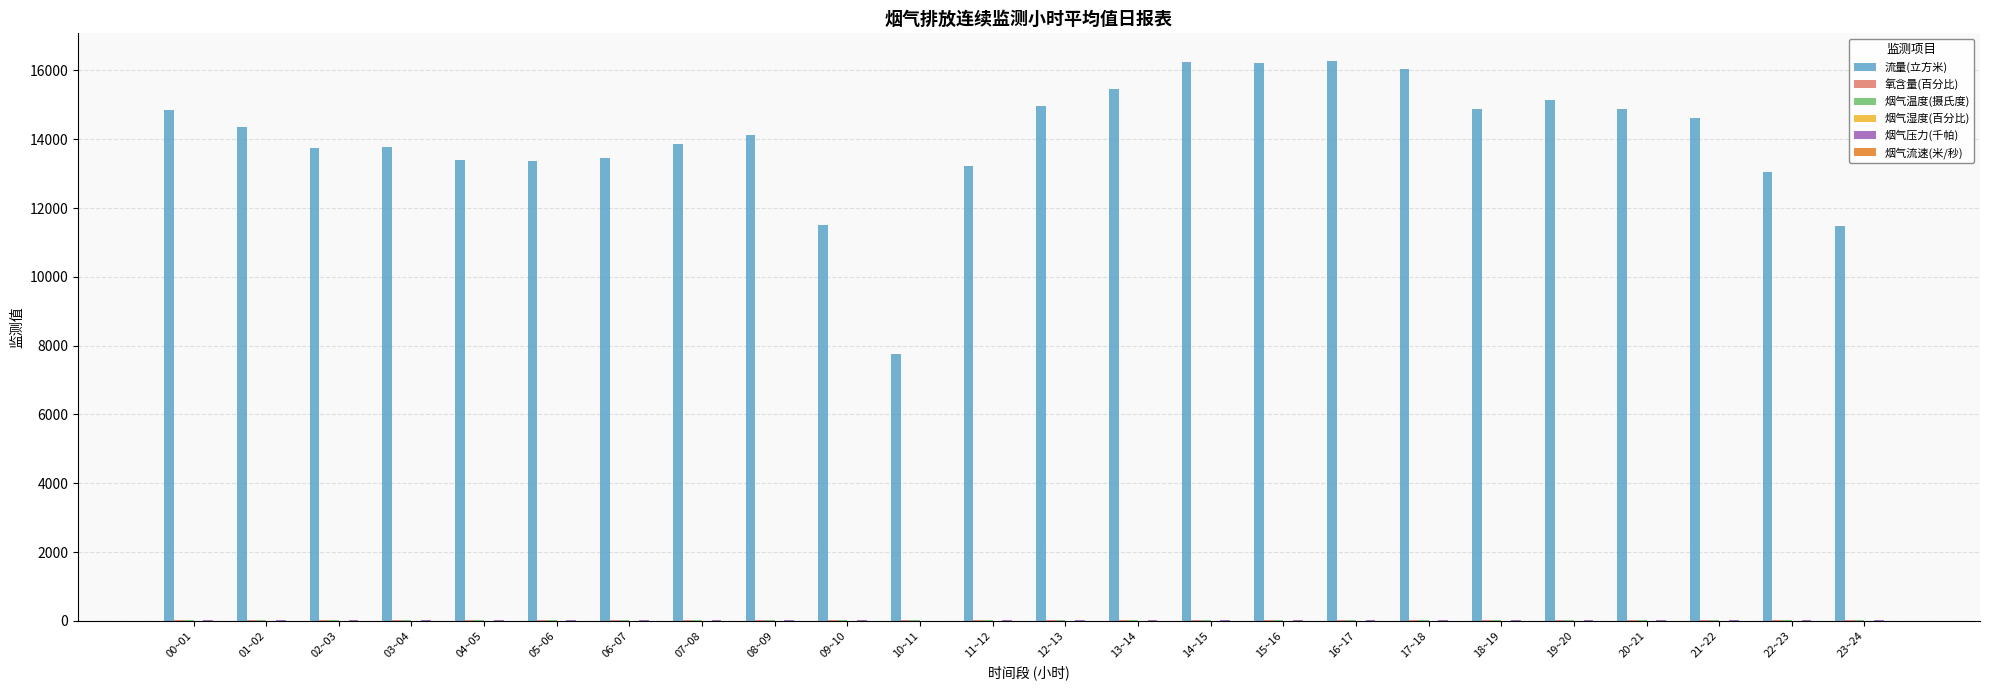

Which series has the largest total across all categories?

流量(立方米)